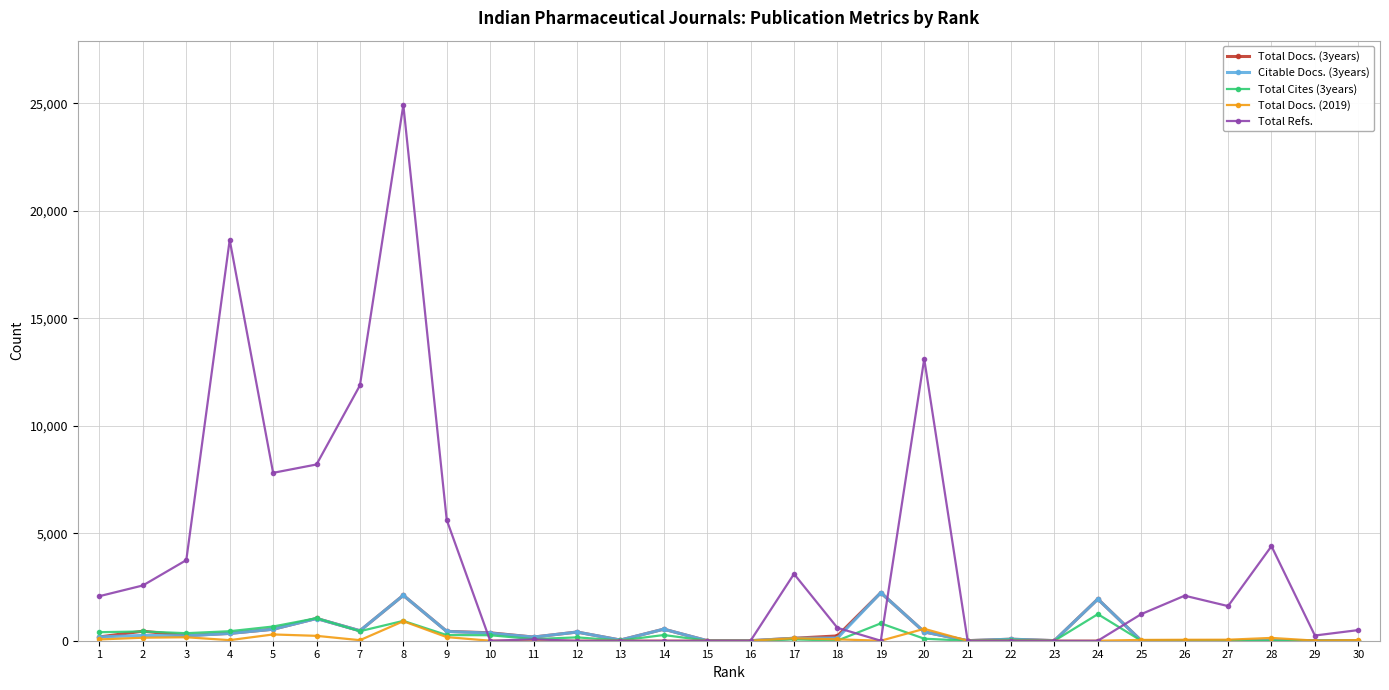

Does the chart have visible grid lines?

Yes